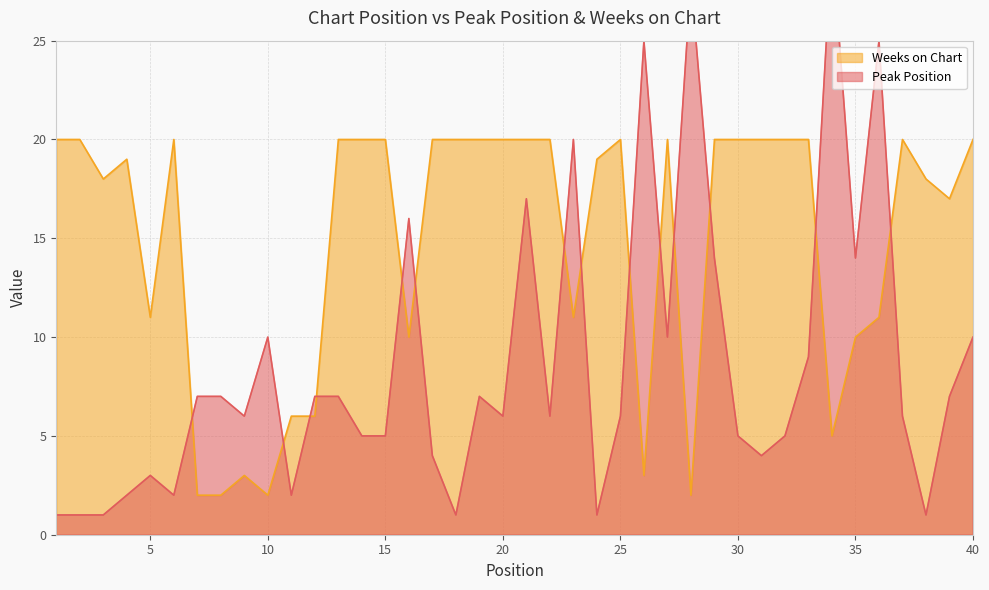

Reading left to right, what are all the values shown in this chart?

Peak Position: 1=1	2=1	3=1	4=2	5=3	6=2	7=7	8=7	9=6	10=10	11=2	12=7	13=7	14=5	15=5	16=16	17=4	18=1	19=7	20=6	21=17	22=6	23=20	24=1	25=6	26=25	27=10	28=28	29=14	30=5	31=4	32=5	33=9	34=30	35=14	36=25	37=6	38=1	39=7	40=10
Weeks on Chart: 1=20	2=20	3=18	4=19	5=11	6=20	7=2	8=2	9=3	10=2	11=6	12=6	13=20	14=20	15=20	16=10	17=20	18=20	19=20	20=20	21=20	22=20	23=11	24=19	25=20	26=3	27=20	28=2	29=20	30=20	31=20	32=20	33=20	34=5	35=10	36=11	37=20	38=18	39=17	40=20